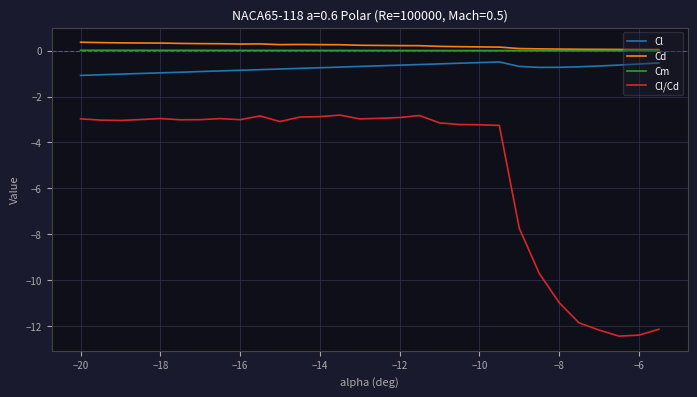

True or false: Cd and Cl cross at least once.

False